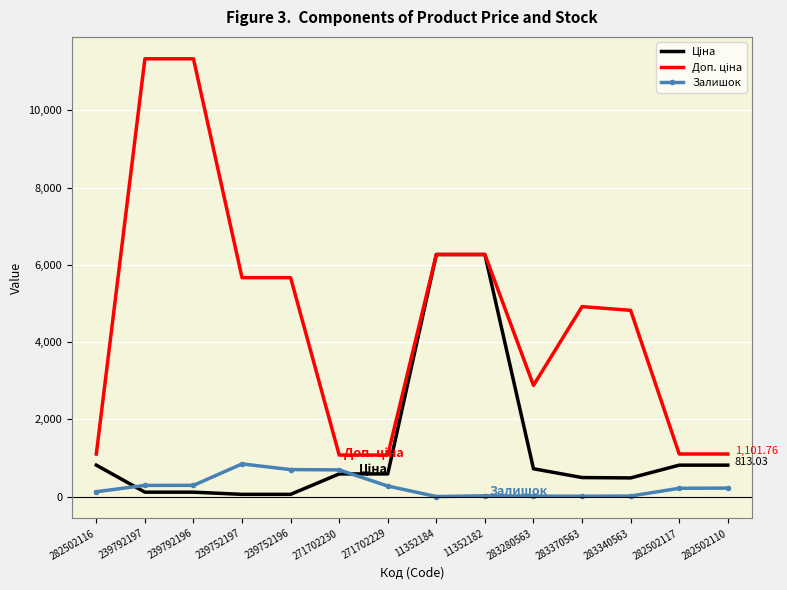

What is the spread (max minus min) of values at 271702230?

488.5